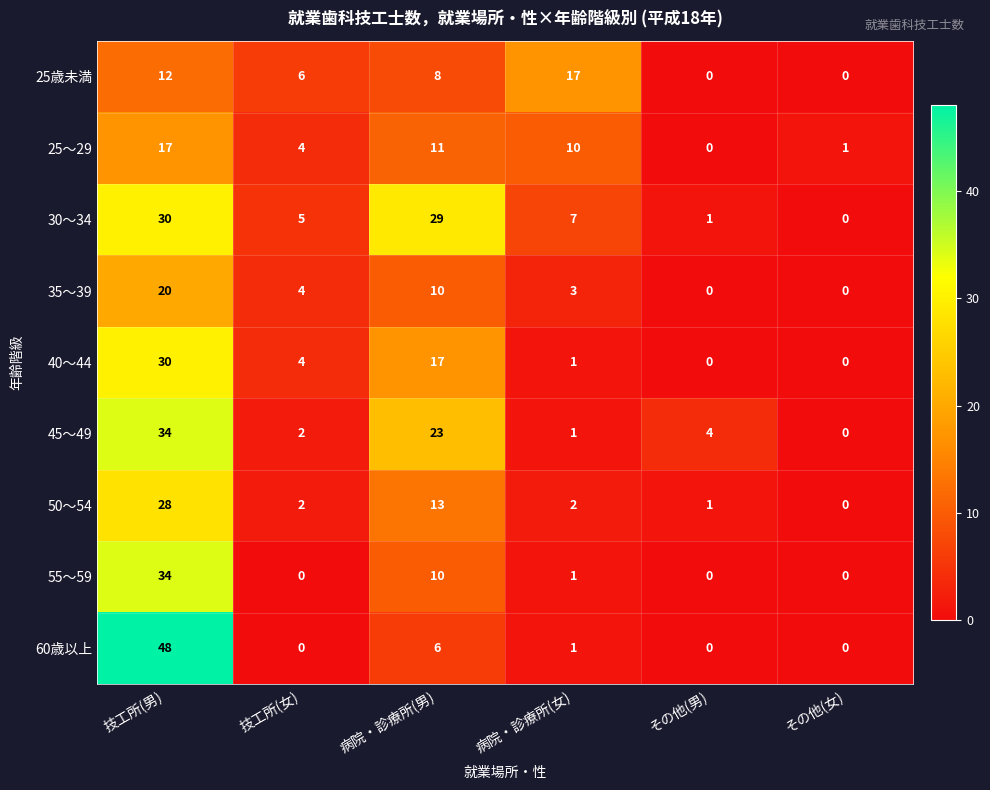

Which series has the widest spread of values?

60歳以上